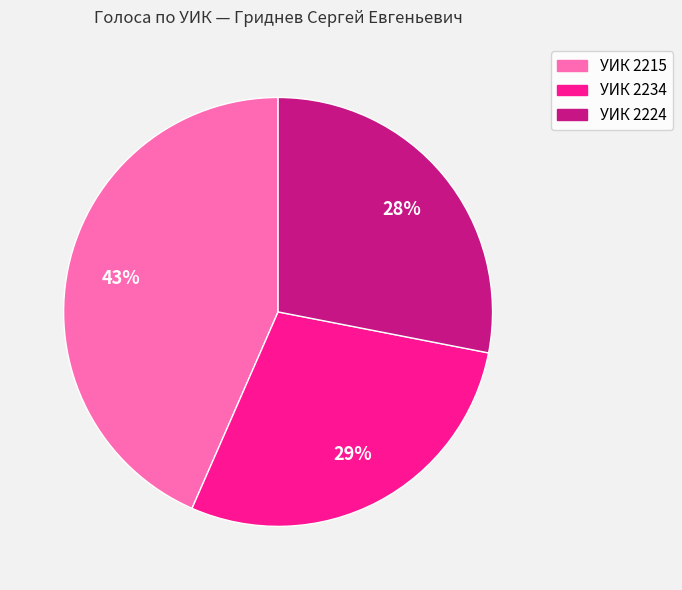

Combined, do УИК 2224 and УИК 2234 account for over 50%?

Yes